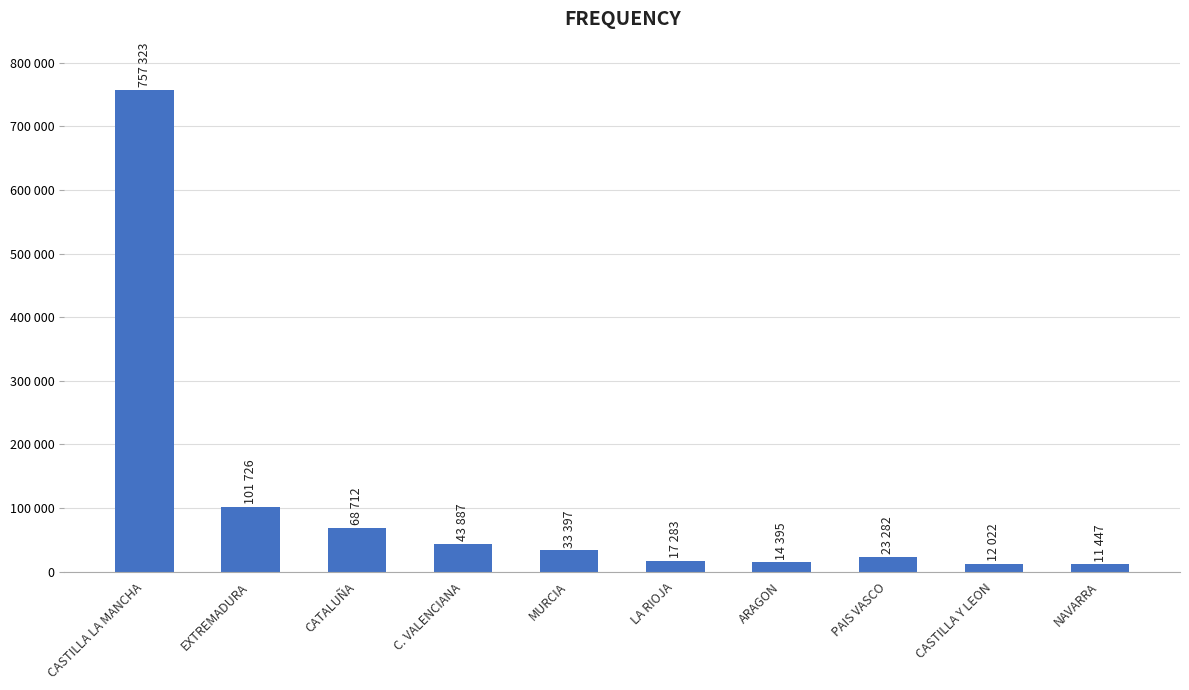

Reading left to right, extract all data points from this chart.

CASTILLA LA MANCHA=757323	EXTREMADURA=101726	CATALUÑA=68712	C. VALENCIANA=43887	MURCIA=33397	LA RIOJA=17283	ARAGON=14395	PAIS VASCO=23282	CASTILLA Y LEON=12022	NAVARRA=11447